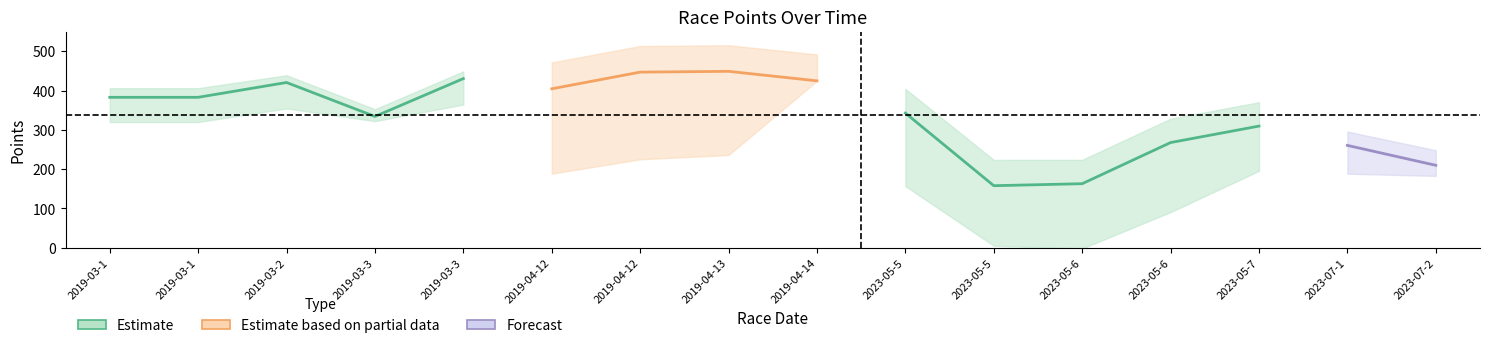

At which label does Total Racers reach its peak?

2019-04-12